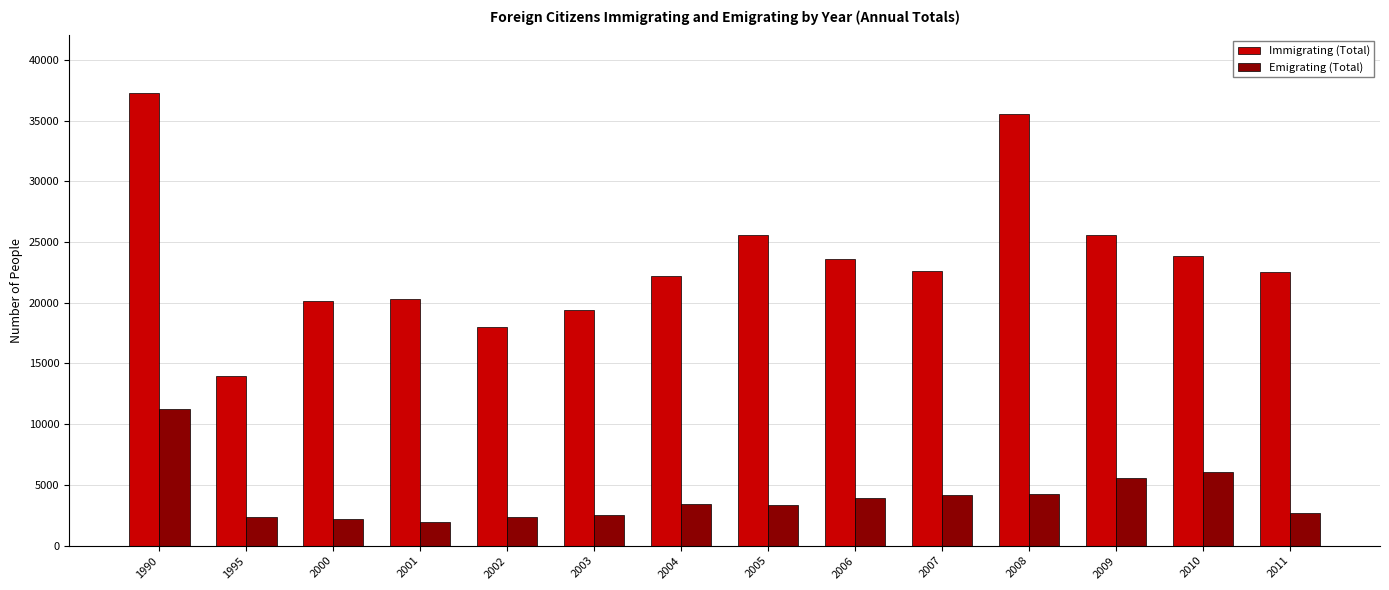

Rank the series by their average value, from lowest to highest.

Emigrating (Total), Immigrating (Total)